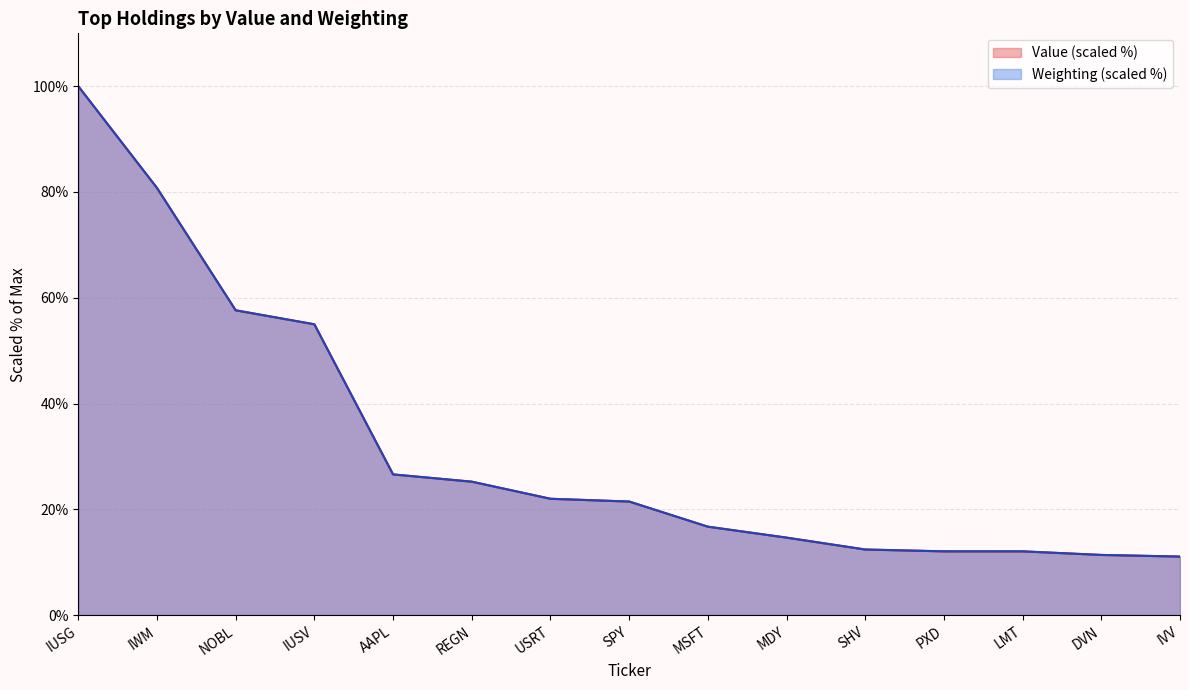

What is the average value of the Value series?

31.9